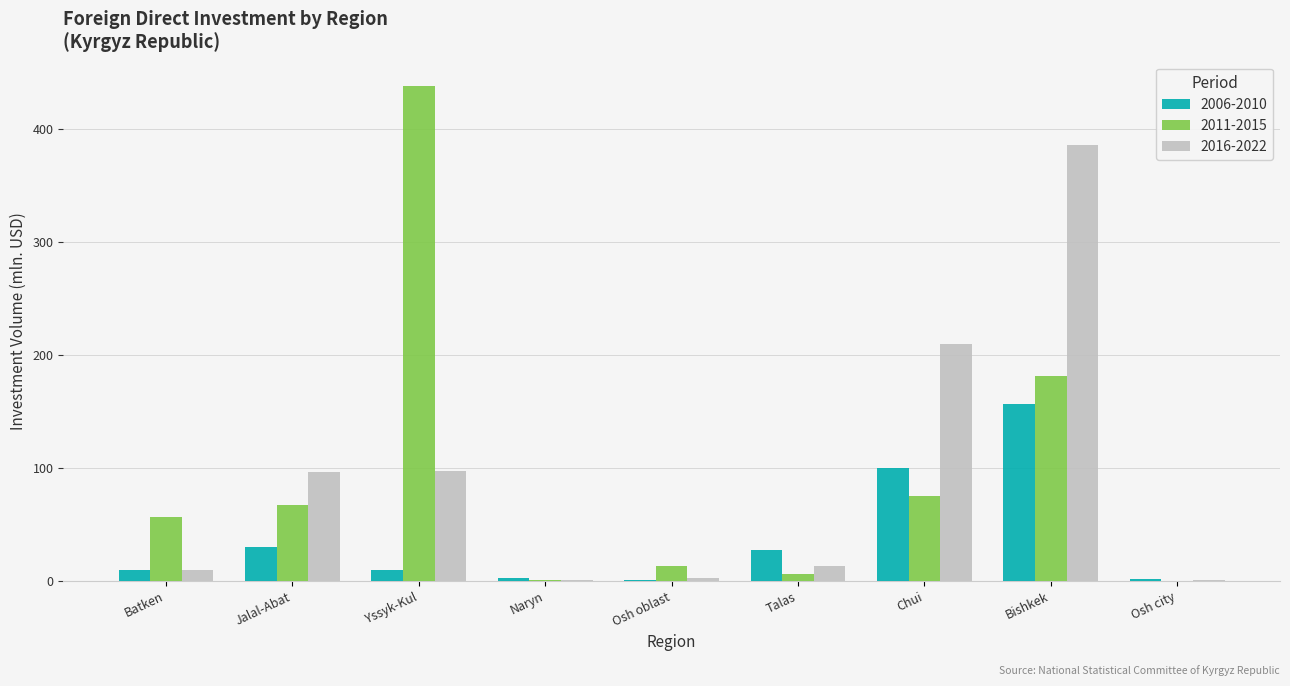

Where is 2016-2022 nearest to the value 192?

Chui